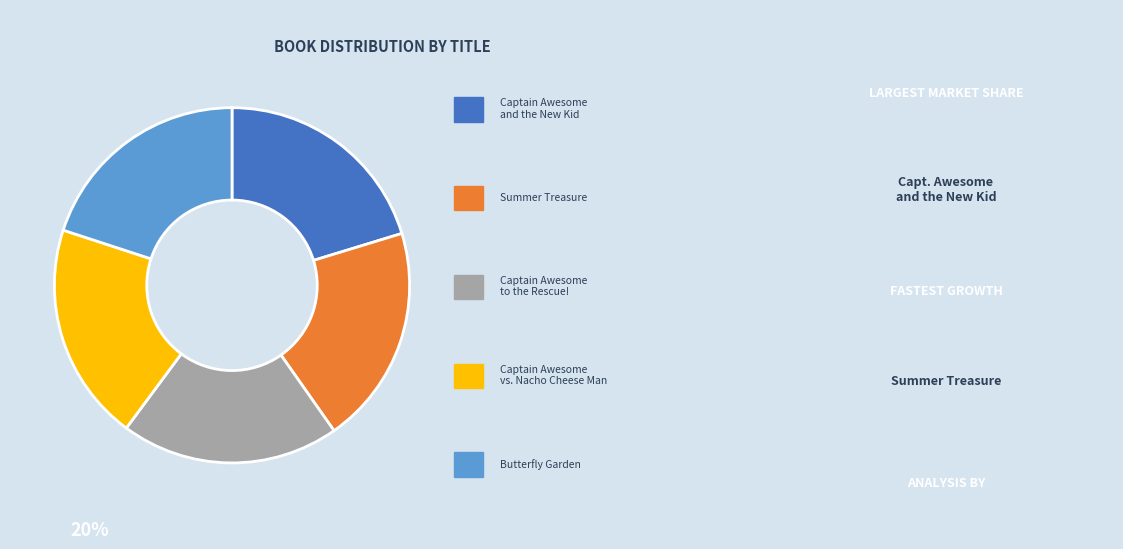

Does any single category account for the majority?

No